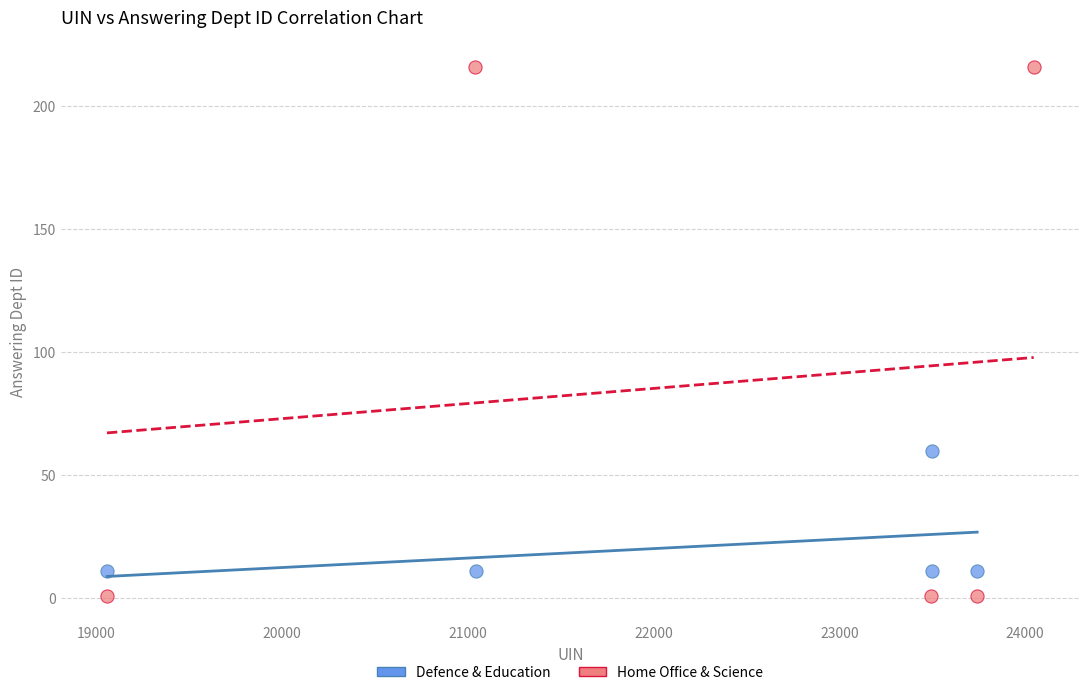

Which series has the widest spread of Y values?

Home Office & Science